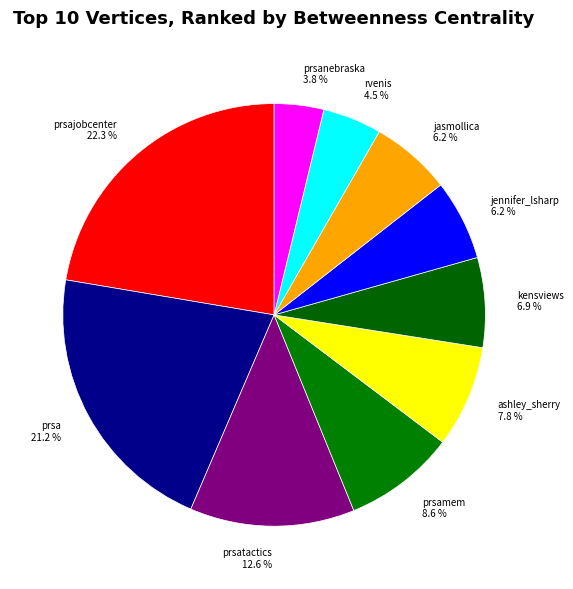

How many segments does this pie chart have?

10